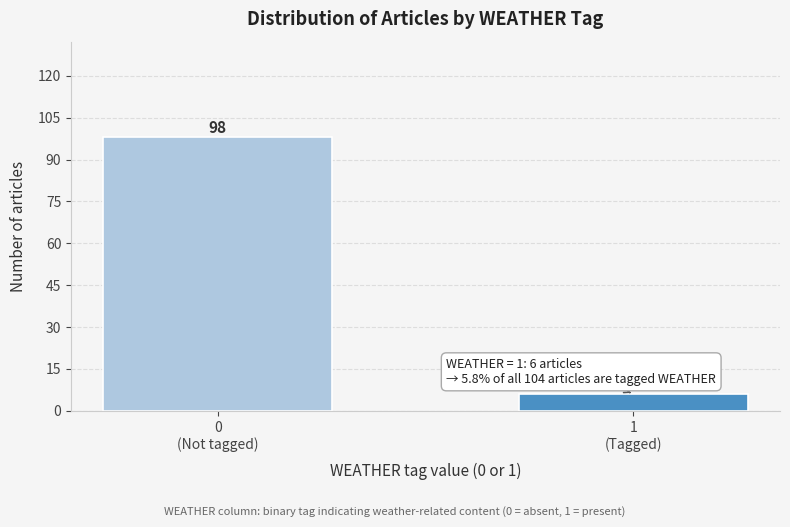

Reading left to right, list all the values displayed in this chart.

98	6